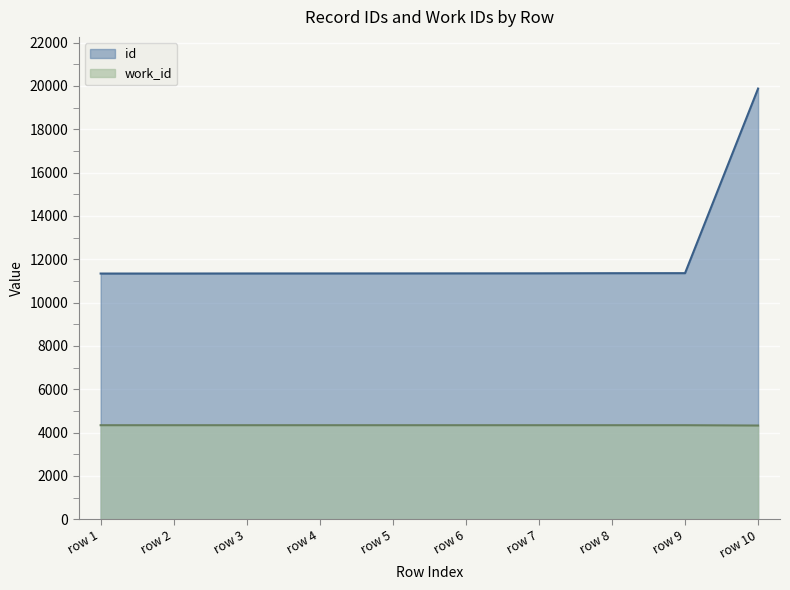

At row 4, list the series in order from smallest to largest.

work_id, id